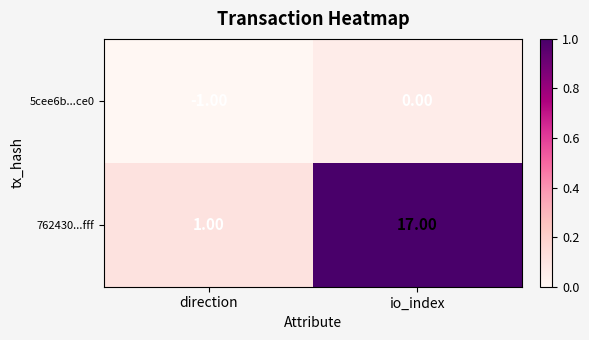

Between direction and io_index, which series saw the biggest shift?

762430...fff